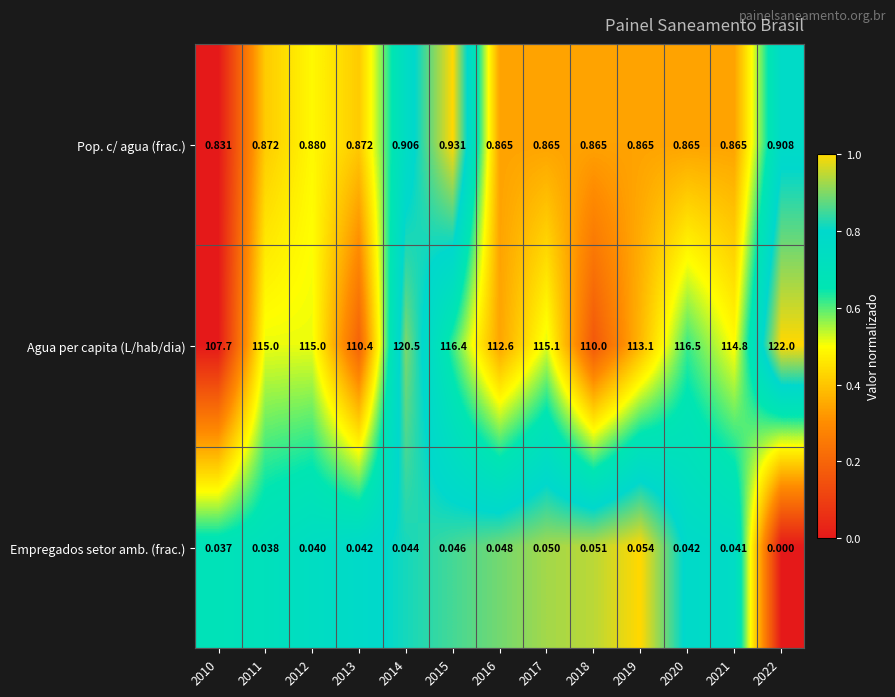

Which series has the largest total across all categories?

Agua per capita (L/hab/dia)